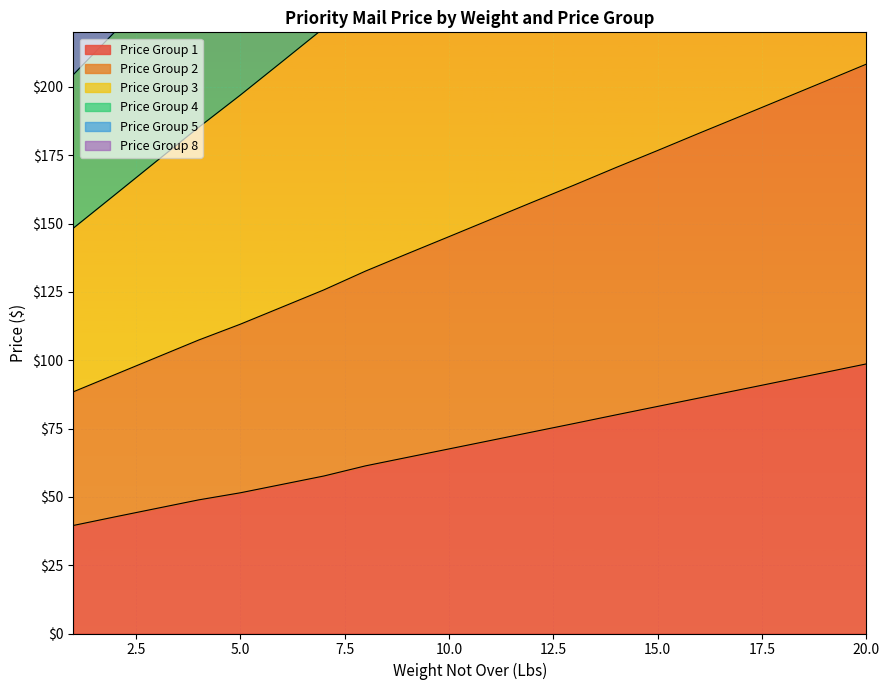

Reading left to right, what are all the values shown in this chart?

Price Group 1: 1=39.5	2=42.7	3=45.8	4=48.9	5=51.5	6=54.6	7=57.6	8=61.4	9=64.5	10=67.5	11=70.7	12=73.8	13=76.9	14=80.0	15=83.1	16=86.2	17=89.3	18=92.4	19=95.5	20=98.7
Price Group 2: 1=148.3	2=160.6	3=172.9	4=185.2	5=197.0	6=209.2	7=221.5	8=234.4	9=246.8	10=259.0	11=271.3	12=283.5	13=295.8	14=308.2	15=320.4	16=332.8	17=345.0	18=357.3	19=369.6	20=382.0
Price Group 3: 1=88.4	2=94.8	3=101.1	4=107.4	5=113.2	6=119.5	7=125.7	8=132.6	9=139.0	10=145.2	11=151.5	12=157.9	13=164.1	14=170.5	15=176.8	16=183.1	17=189.4	18=195.7	19=202.0	20=208.4
Price Group 4: 1=260.9	2=280.2	3=299.3	4=318.5	5=337.6	6=357.4	7=377.4	8=397.9	9=417.8	10=437.6	11=457.6	12=477.4	13=497.4	14=517.9	15=538.3	16=558.8	17=579.2	18=599.6	19=620.0	20=640.5
Price Group 5: 1=320.7	2=347.0	3=373.2	4=399.5	5=425.7	6=452.6	7=479.7	8=507.2	9=534.3	10=561.2	11=588.2	12=615.1	13=642.2	14=669.8	15=697.4	16=724.9	17=752.4	18=779.9	19=807.4	20=835.0
Price Group 8: 1=204.5	2=220.2	3=236.0	4=251.7	5=266.9	6=282.6	7=298.4	8=314.7	9=330.5	10=346.1	11=361.9	12=377.5	13=393.4	14=409.7	15=425.9	16=442.2	17=458.4	18=474.7	19=491.0	20=507.3